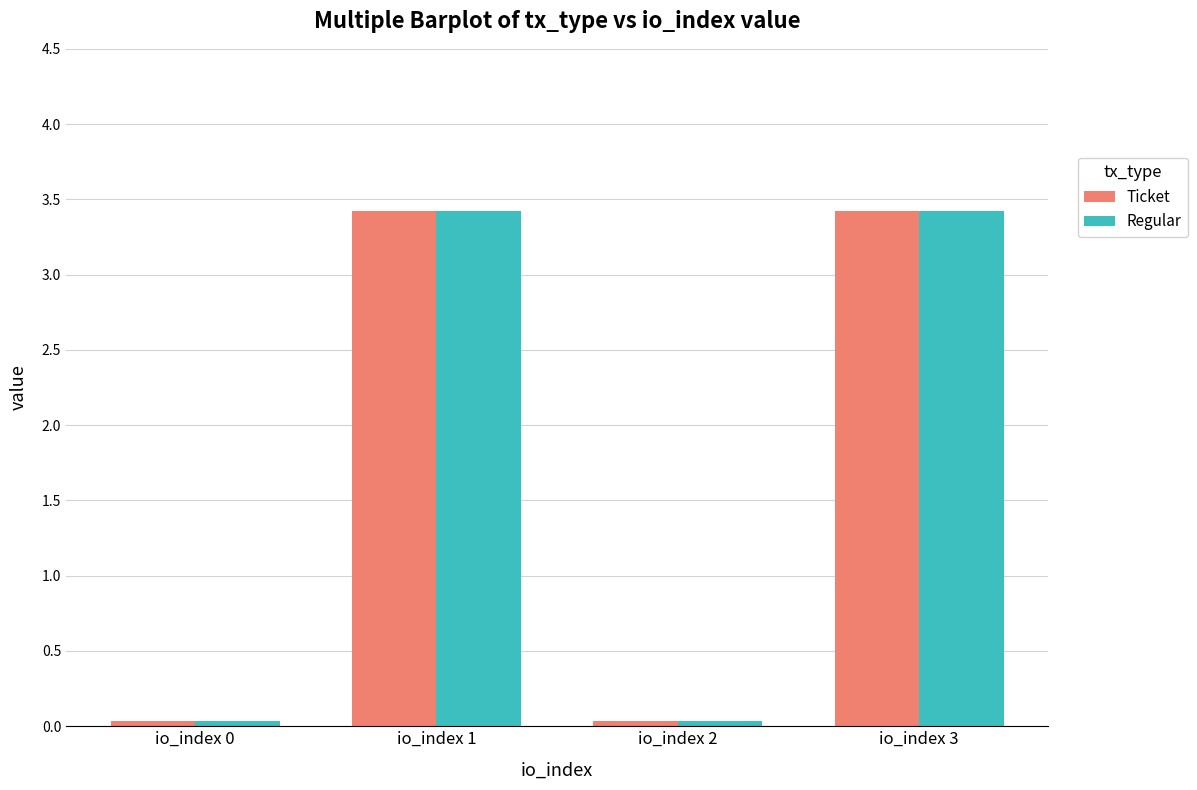

The value of Regular at io_index 3 is 3.4. True or false?

True